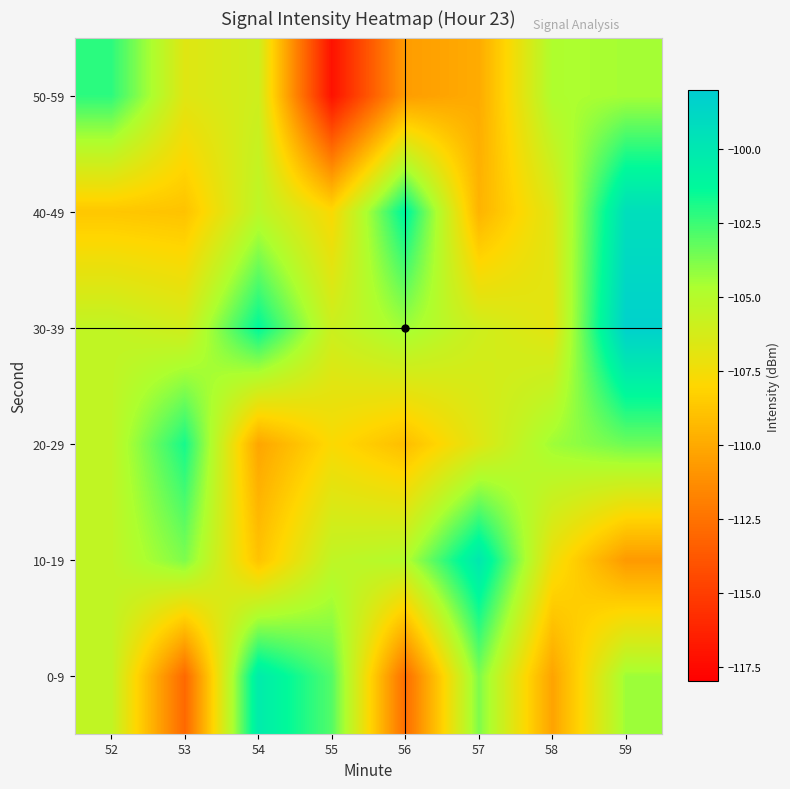

At which category is the sum across all series the highest?

59